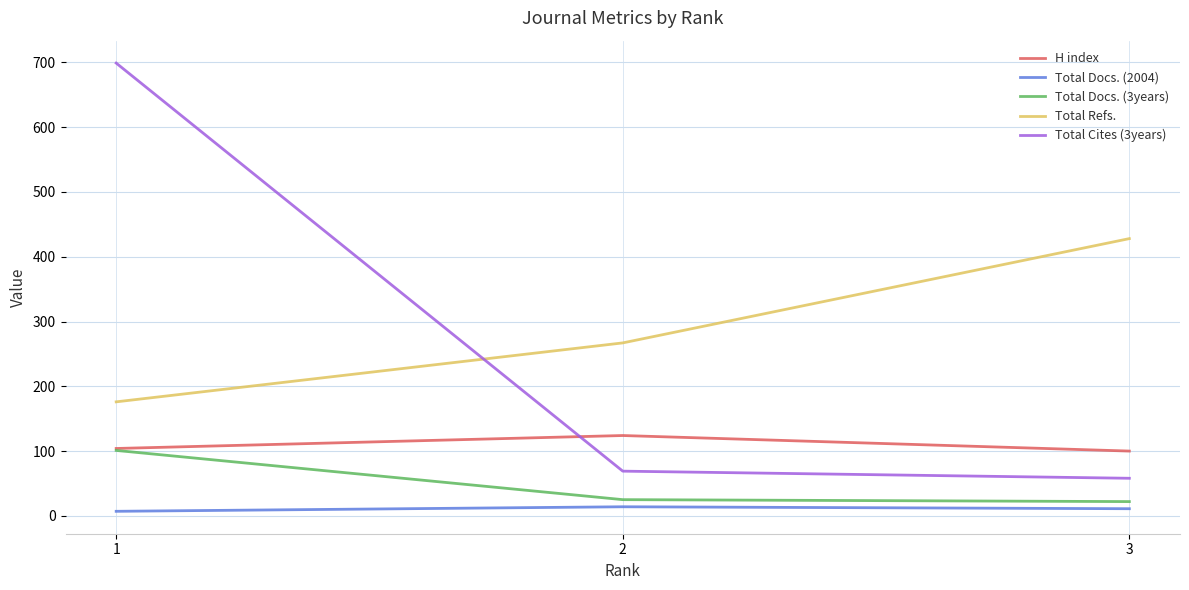

List the series in order of their peak value, lowest first.

Total Docs. (2004), Total Docs. (3years), H index, Total Refs., Total Cites (3years)